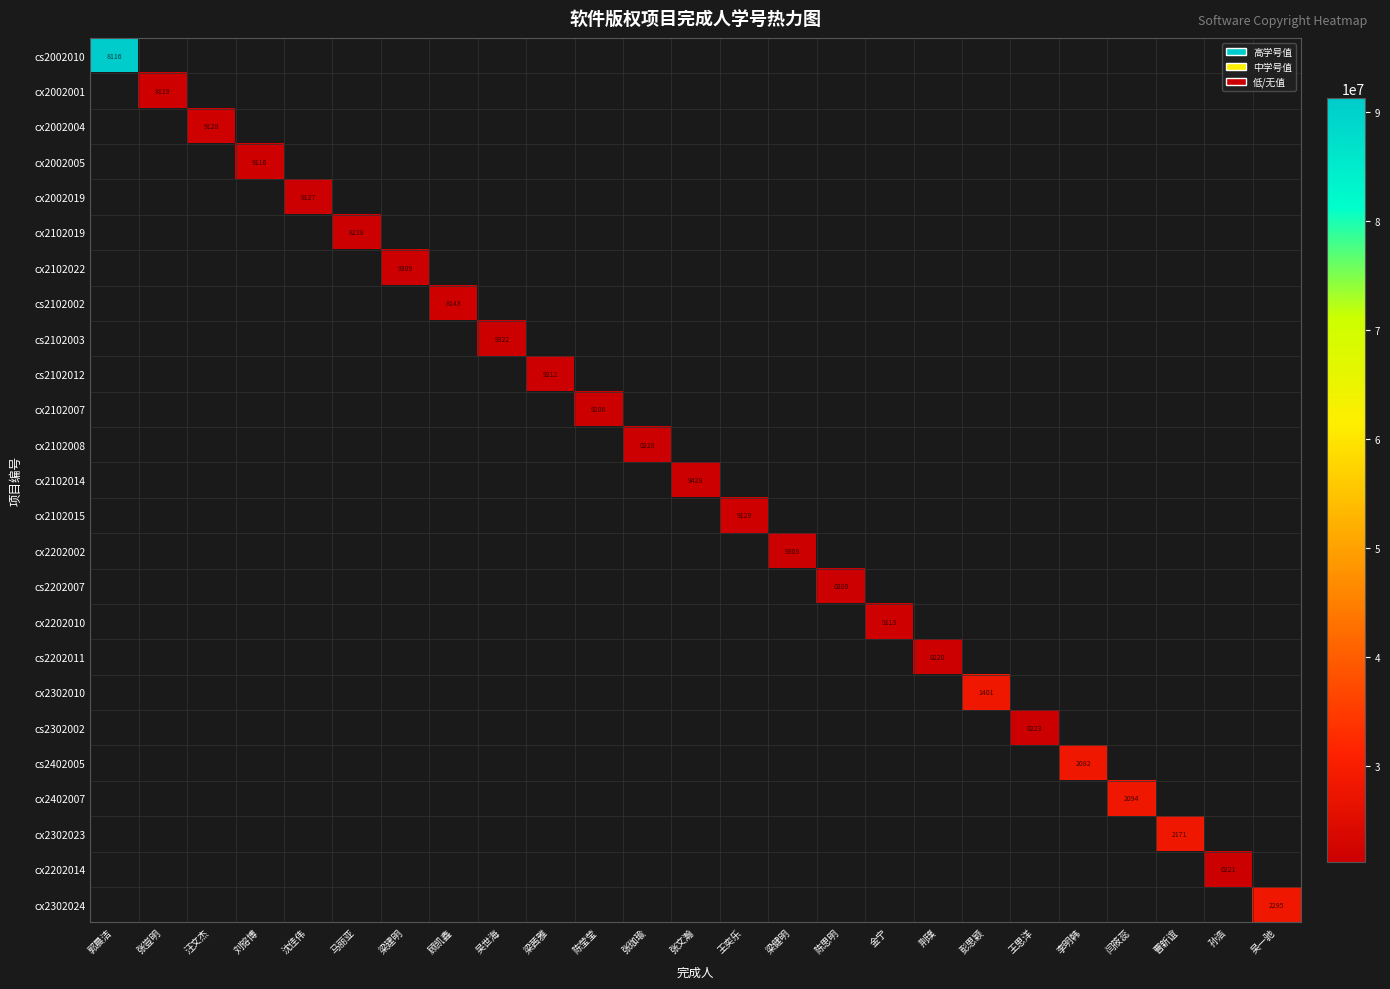

At which label does cx2002001 reach its peak?

郭晨洁